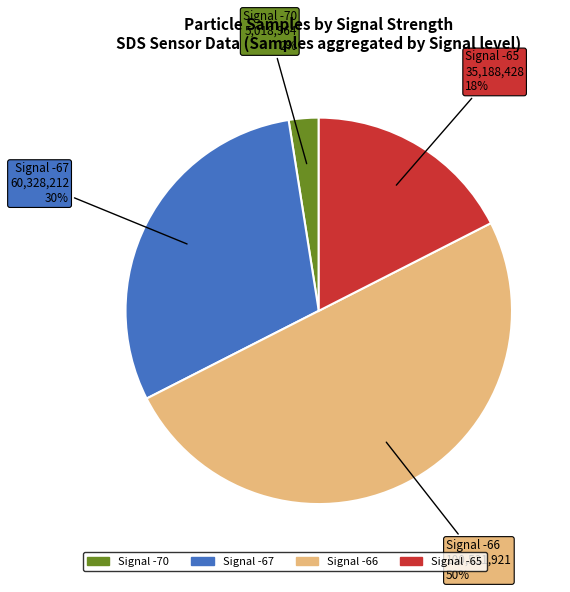

To the nearest percent, what is the average slice percentage?

25%